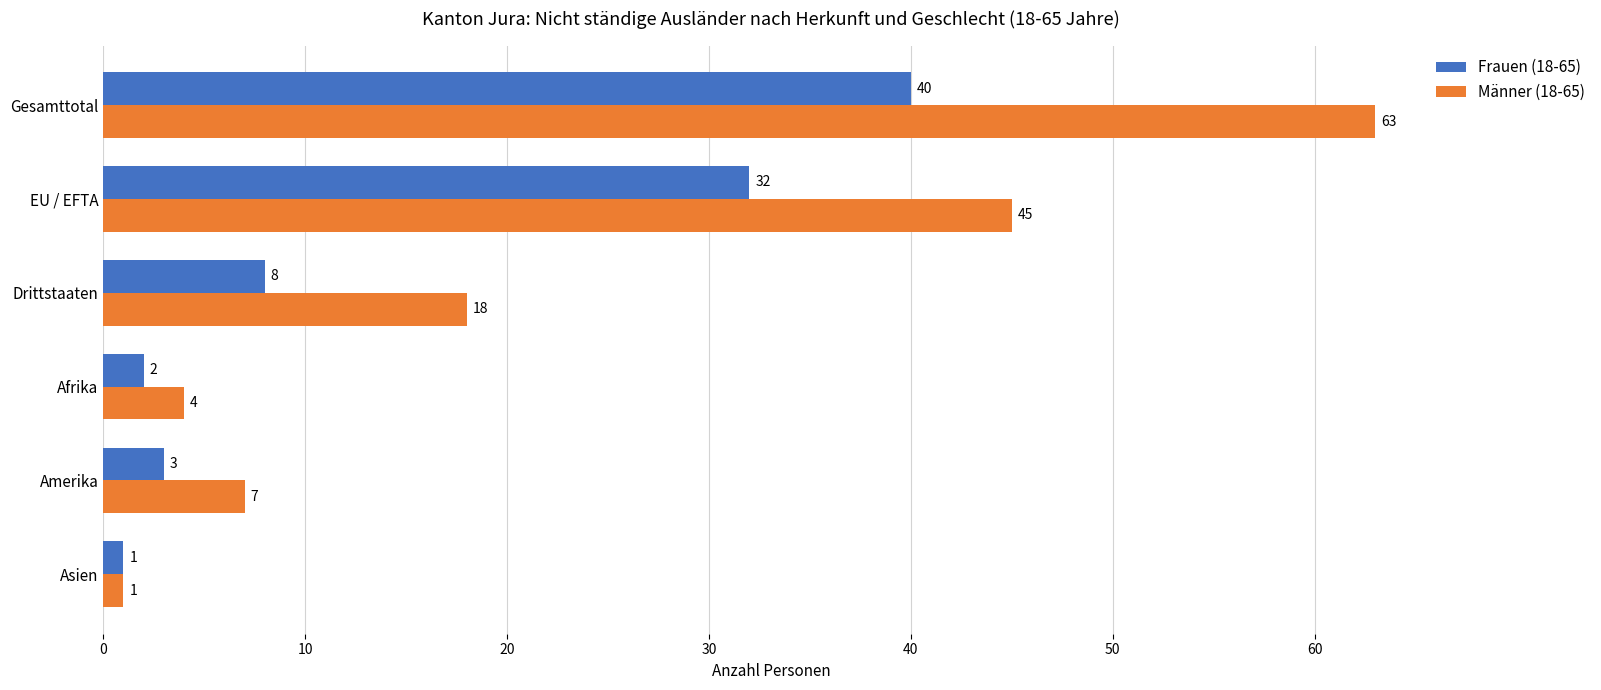

Where is Männer (18-65) nearest to the value 32?

EU / EFTA